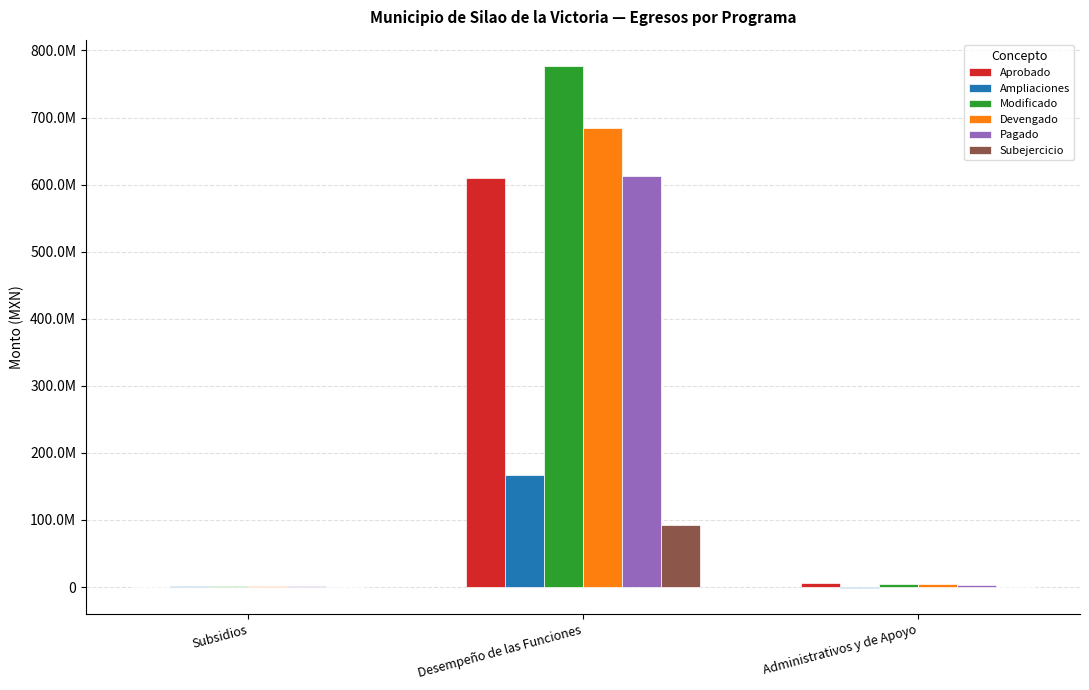

What is the total value across all series at Administrativos y de Apoyo?

15520675.2